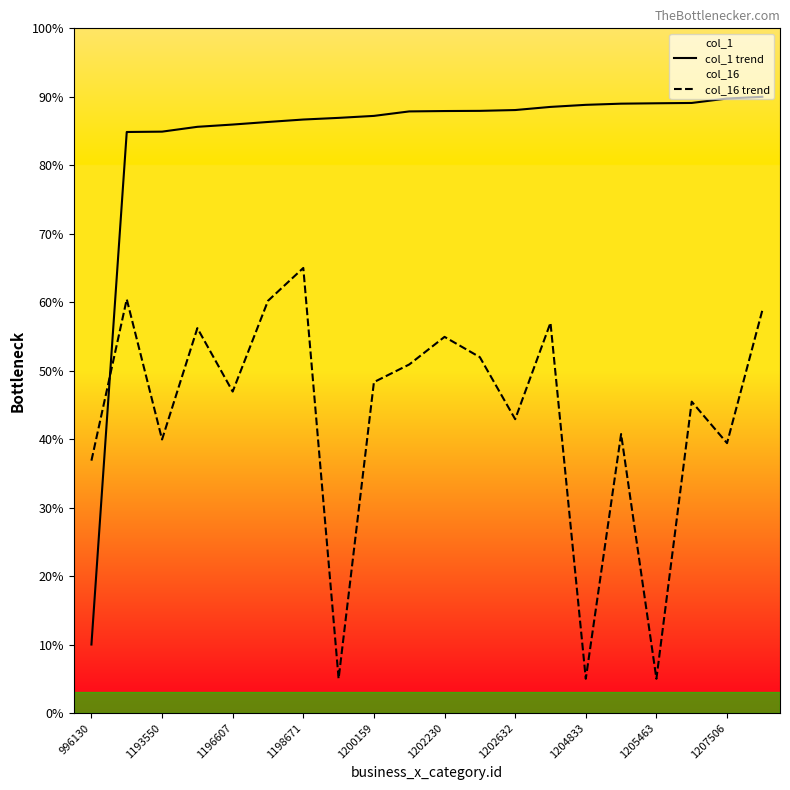

Which series has the widest spread of values?

col_1 trend